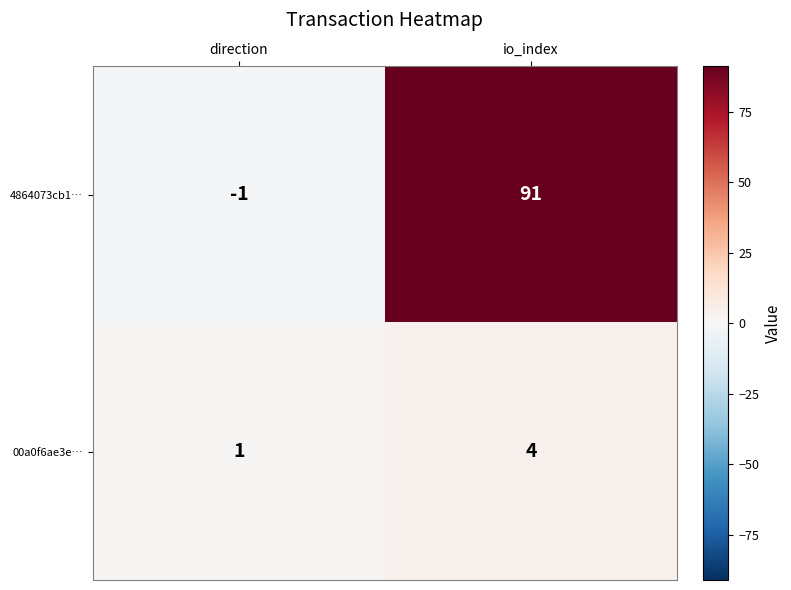

Which series has the widest spread of values?

4864073cb1…